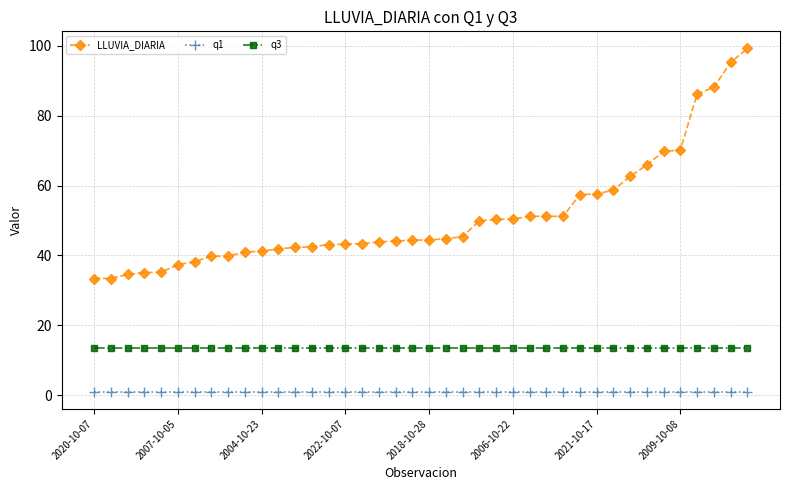

What is the average value of the q1 series?

1.0